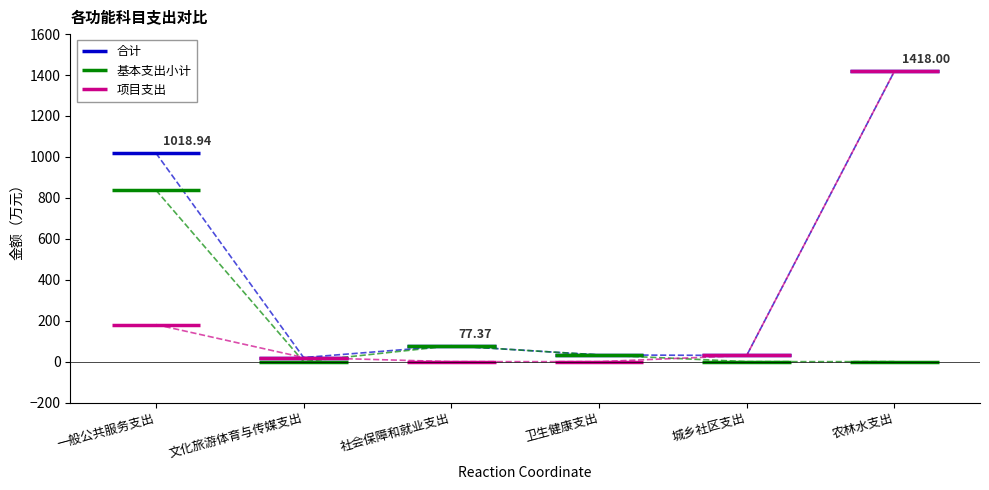

Rank the series by their average value, from lowest to highest.

基本支出小计, 项目支出, 合计